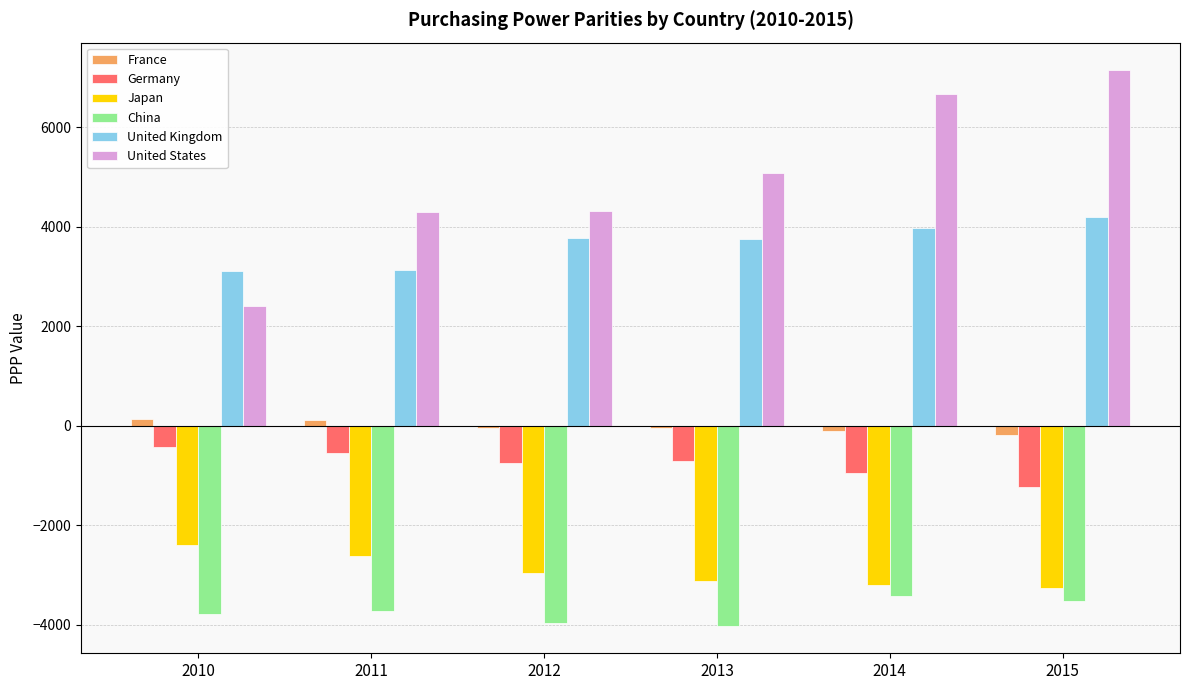

How many groups of bars are there?

6